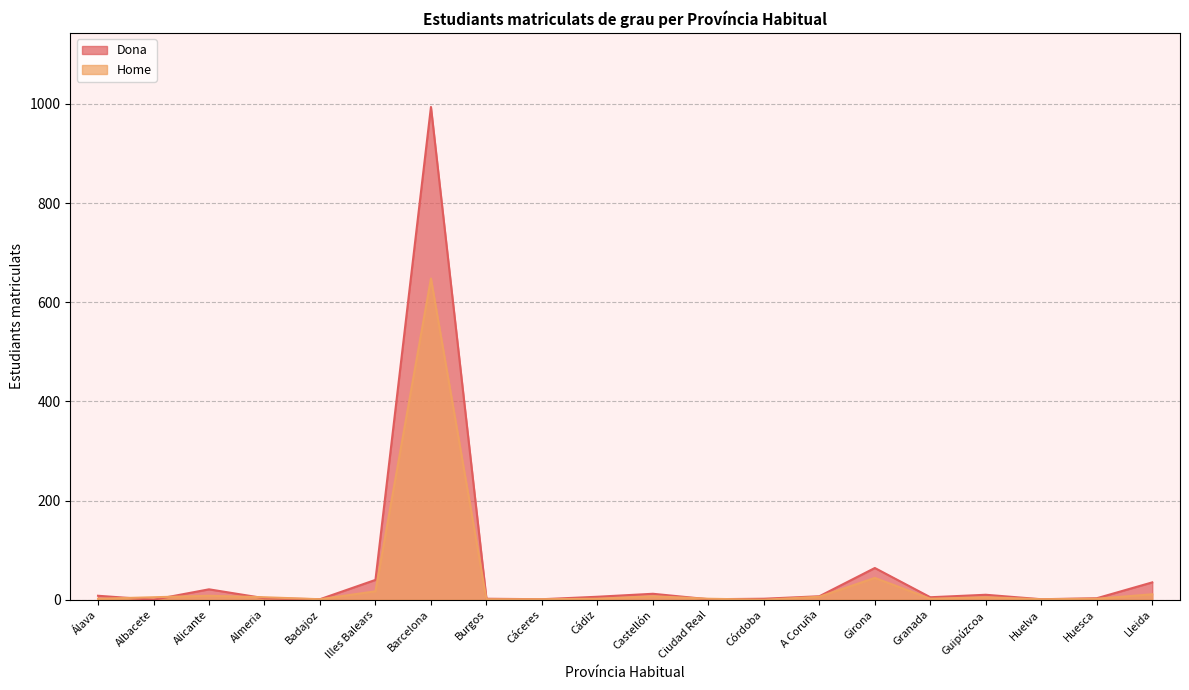

How many distinct data groups are displayed?

2